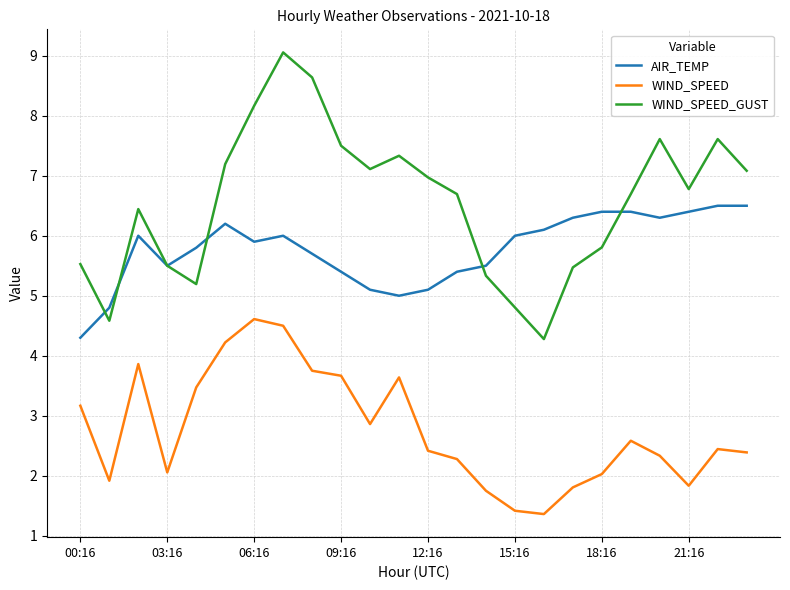

What is the highest value of the AIR_TEMP series?

6.5